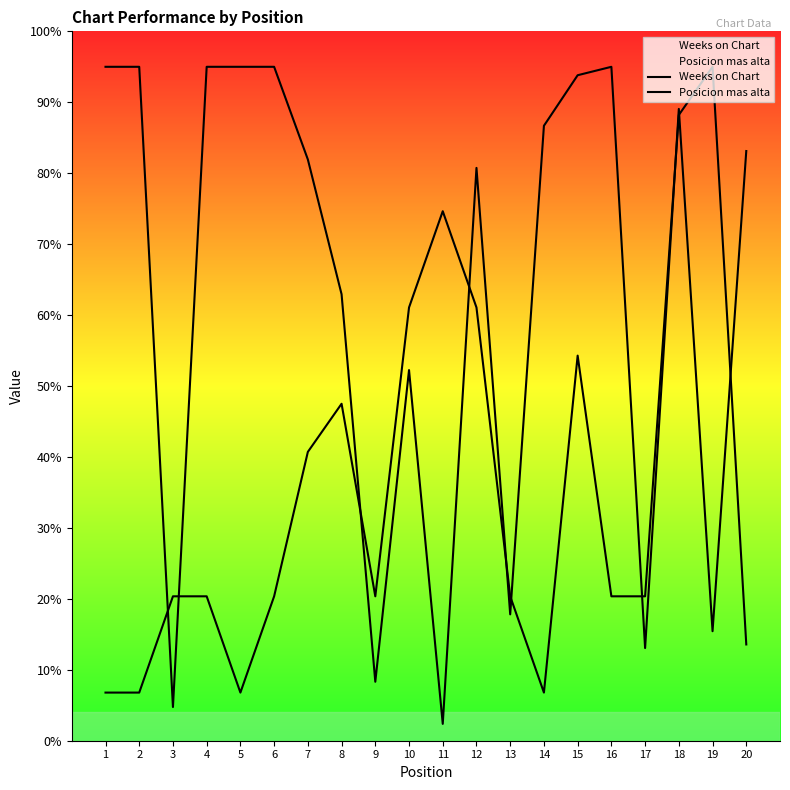

Is the value of Posicion mas alta at 20 greater than the value of Weeks on Chart at 15?

No